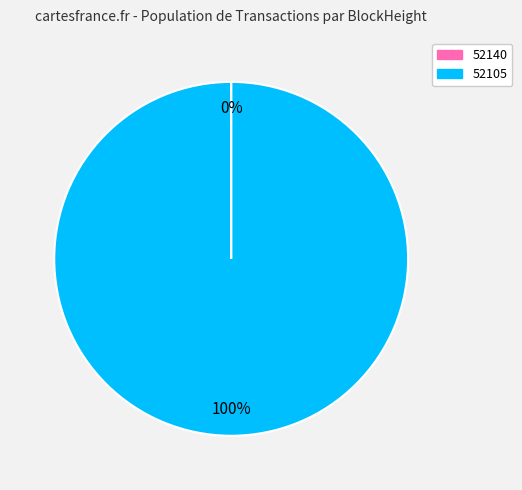

Is there a majority slice in this chart?

Yes